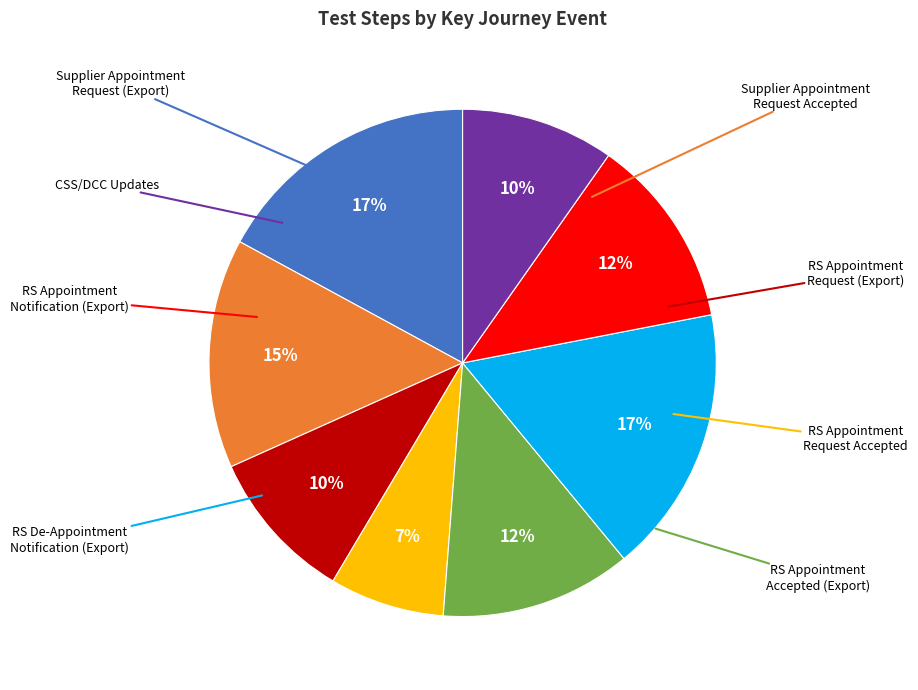

Is there a majority slice in this chart?

No